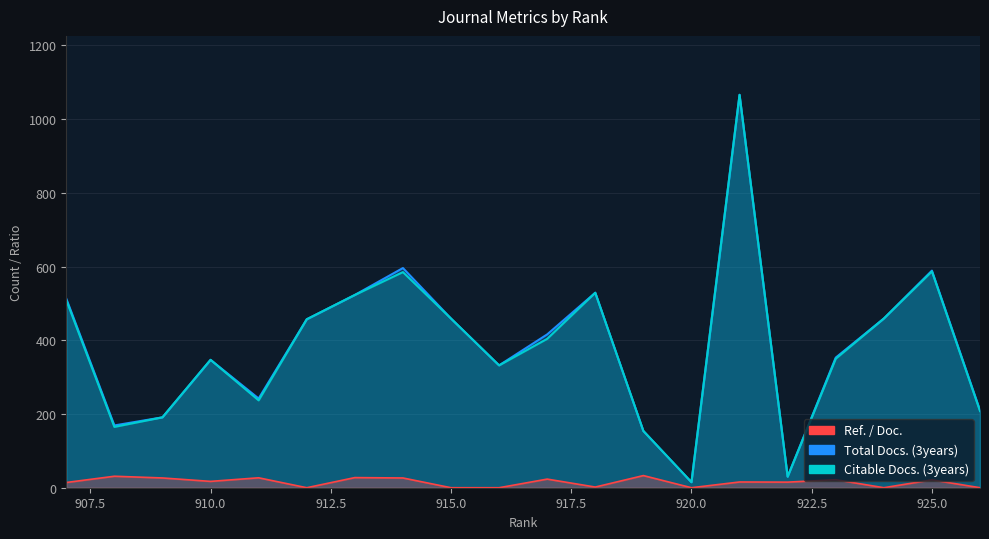

True or false: Total Docs. (3years) has more than 0 points higher than both neighbors.

True